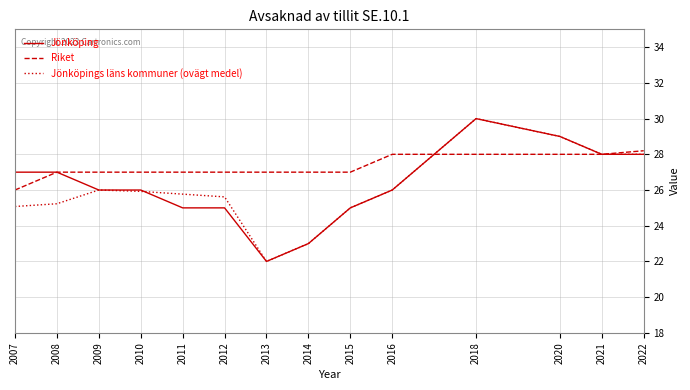

Which series changed the most between 2007 and 2011?

Jönköping